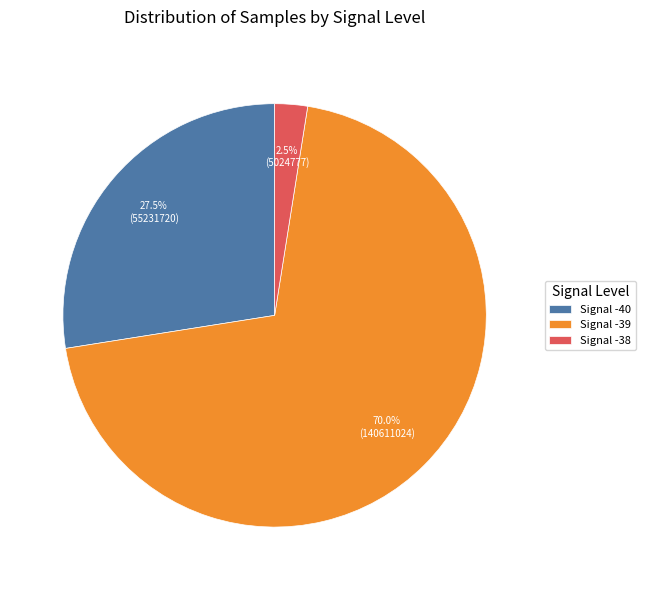

Rank the categories by value from highest to lowest.

Signal -39, Signal -40, Signal -38